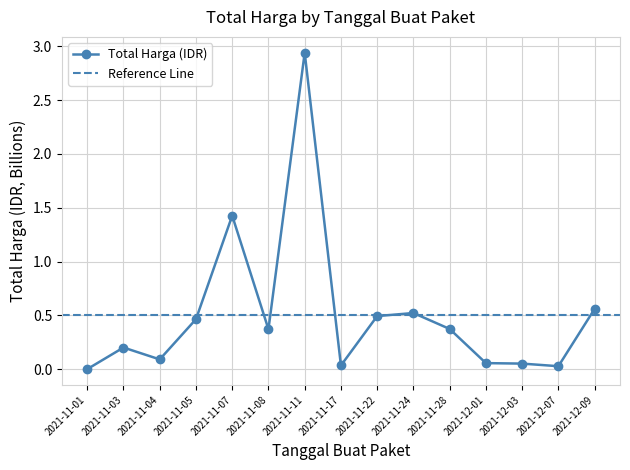

What is the average value?

0.5